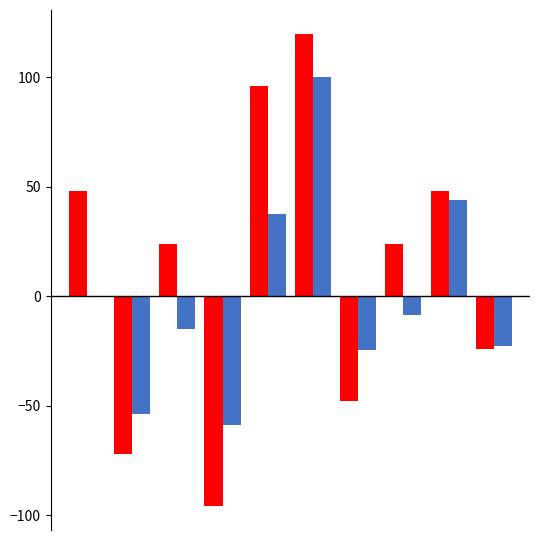

Does the chart contain stacked bars?

No